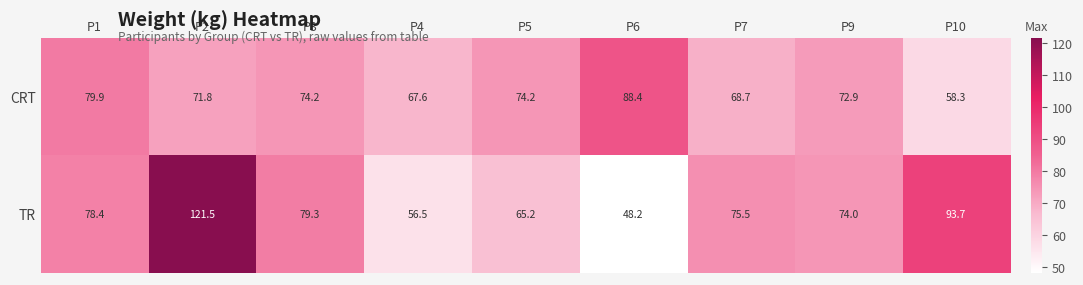

The value of CRT at P7 is 104.4. True or false?

False